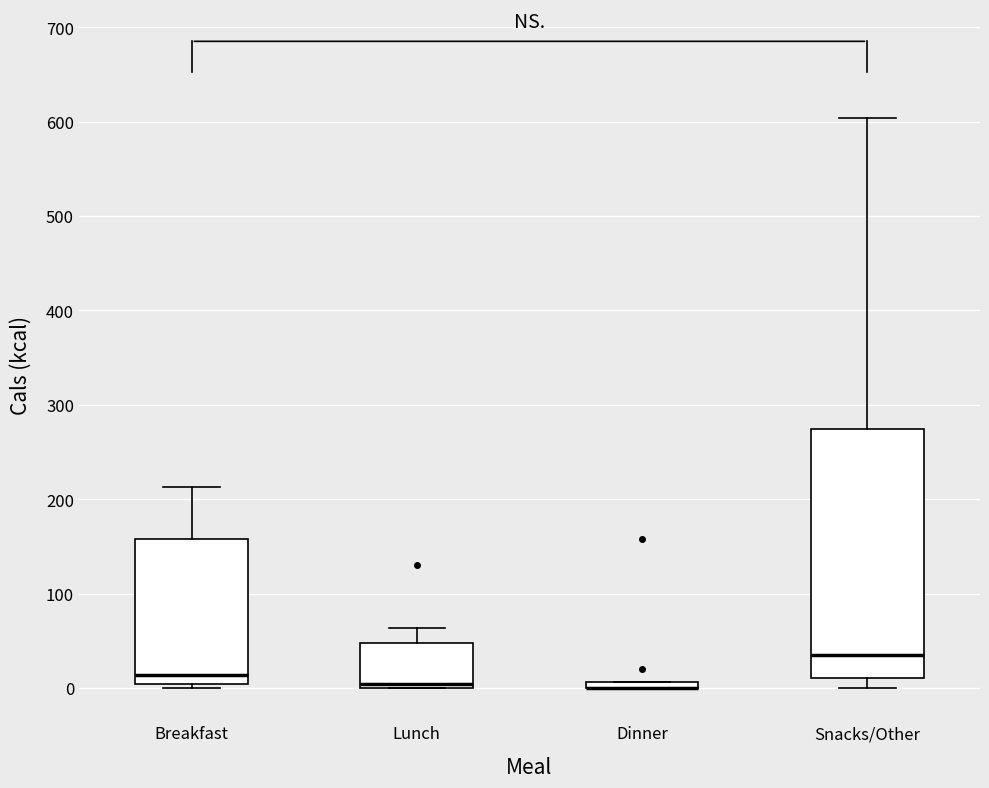

Which box is the tallest, from its lower edge to its upper edge?

Snacks/Other